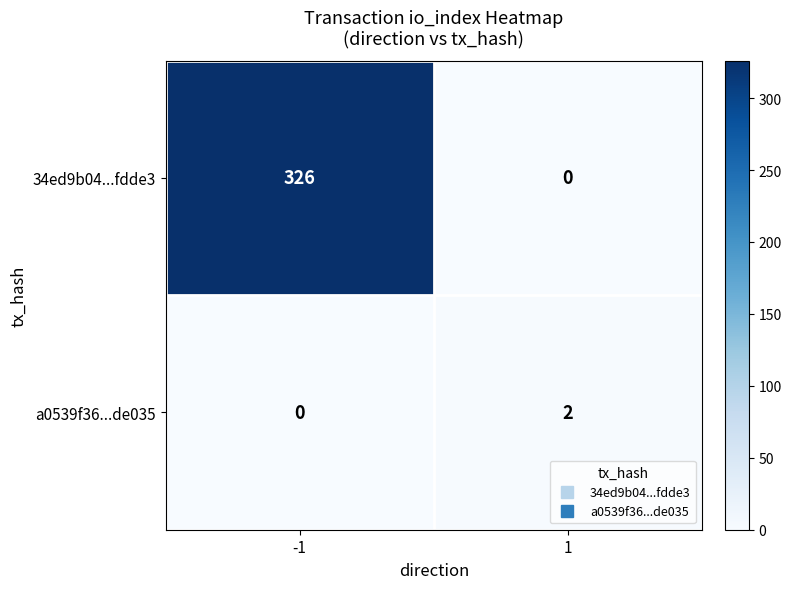

Which series has the widest spread of values?

34ed9b04...fdde3